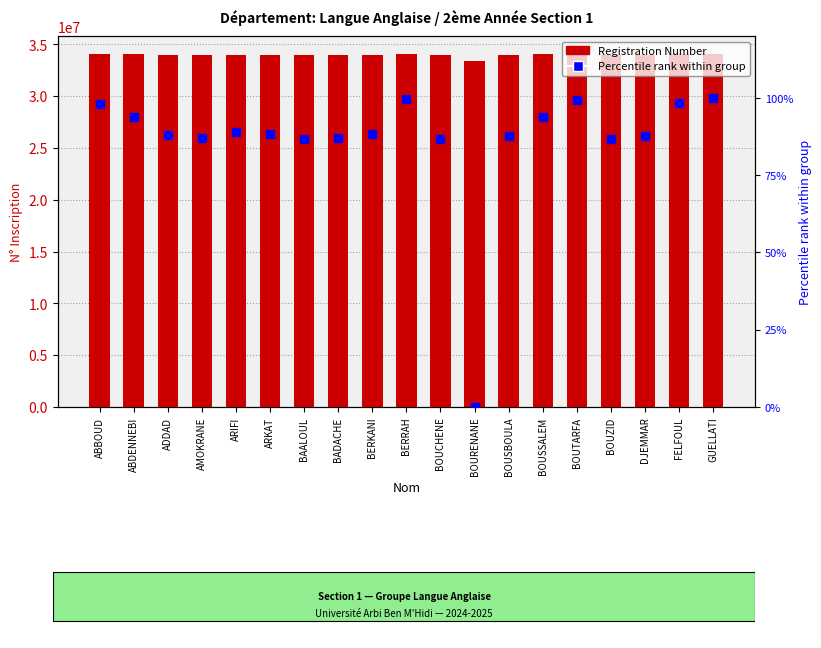

Is the value of Registration Number at BOUSSALEM greater than the value of Percentile rank at BAALOUL?

Yes